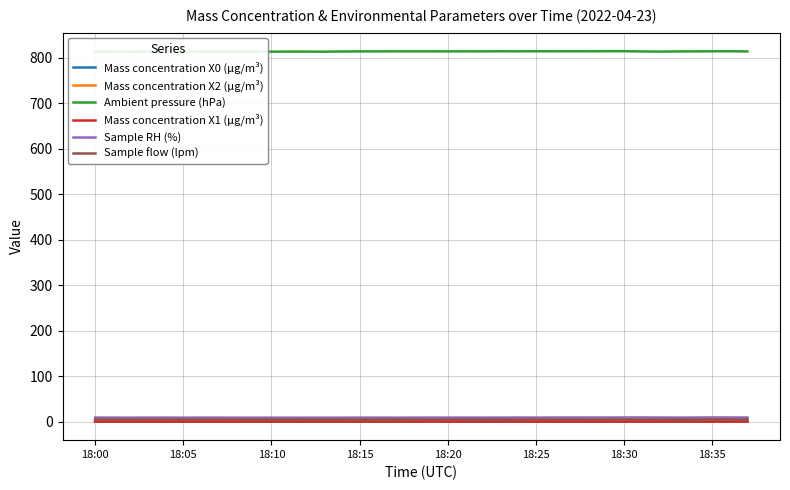

What is the greatest value displayed?

813.9